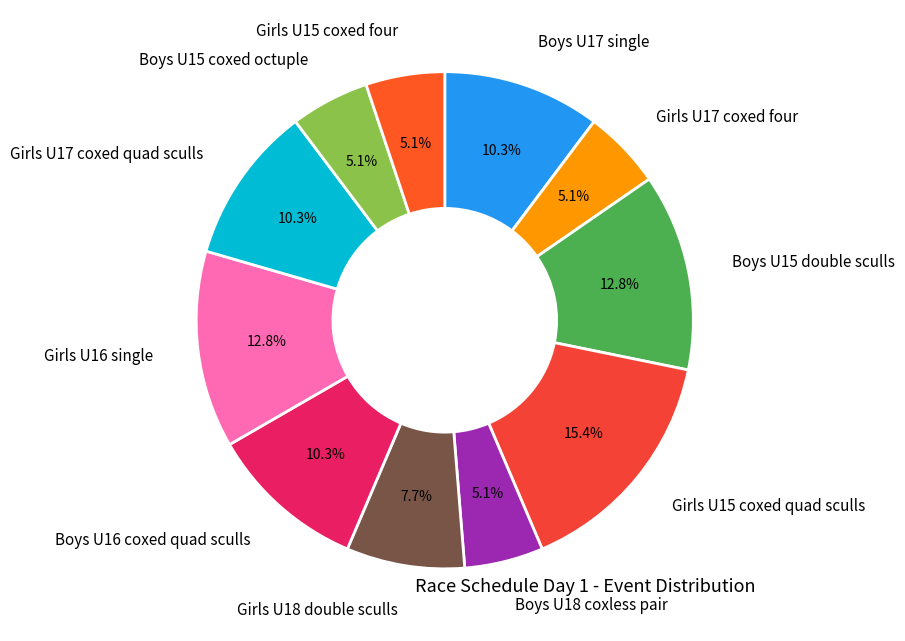

How many slices are in this pie chart?

11